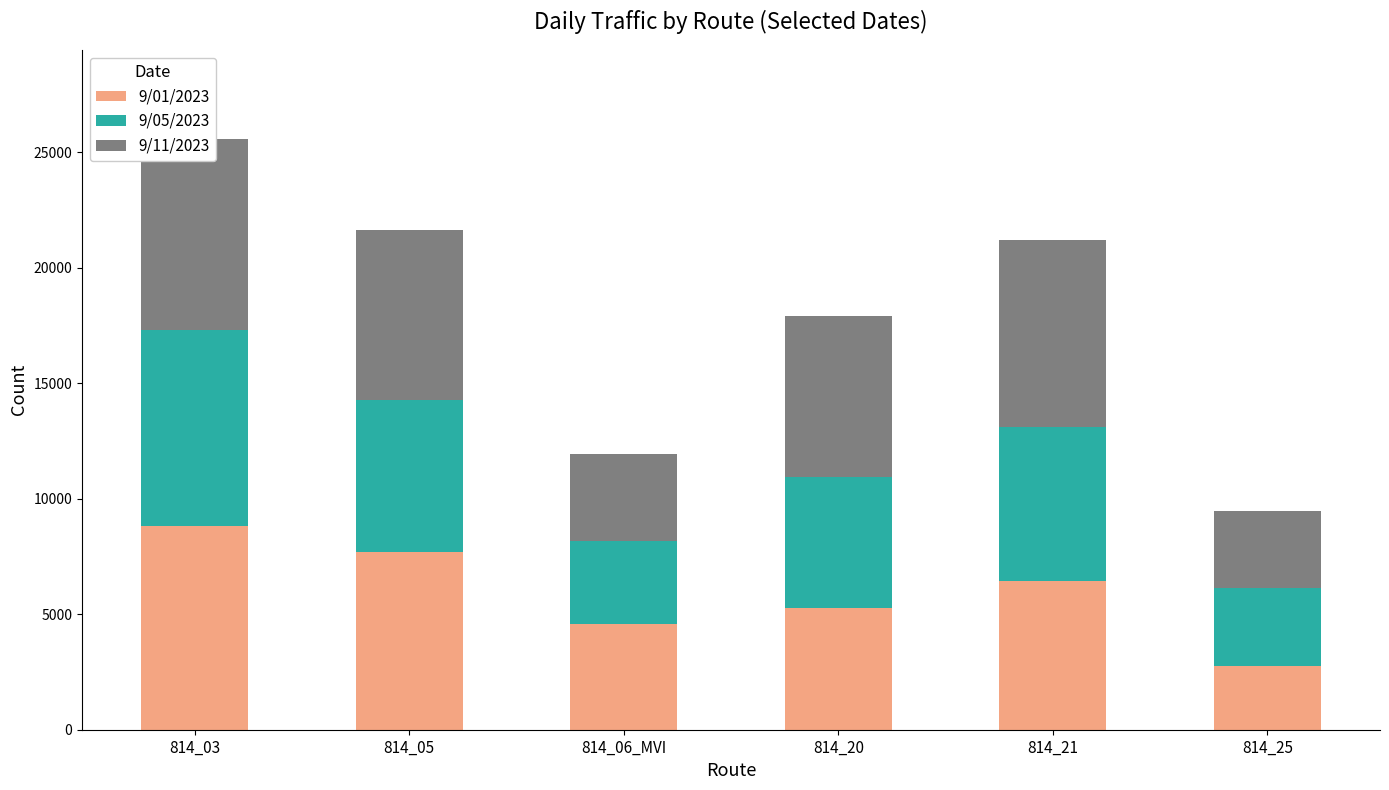

Does the chart contain any negative values?

No